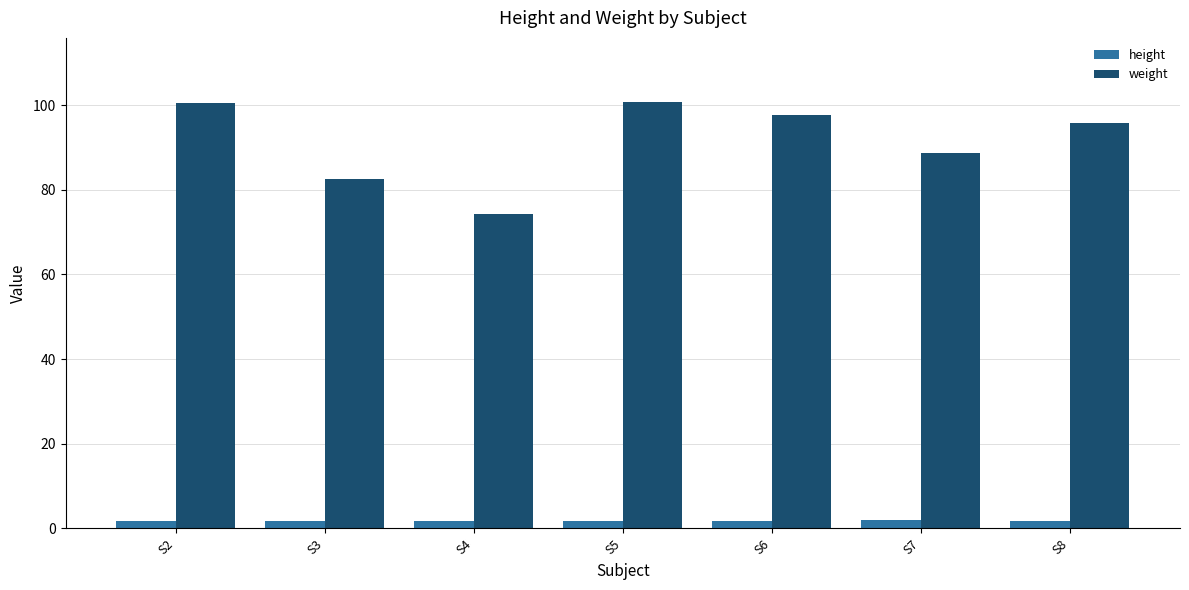

What is the sum of all weight values?

640.6